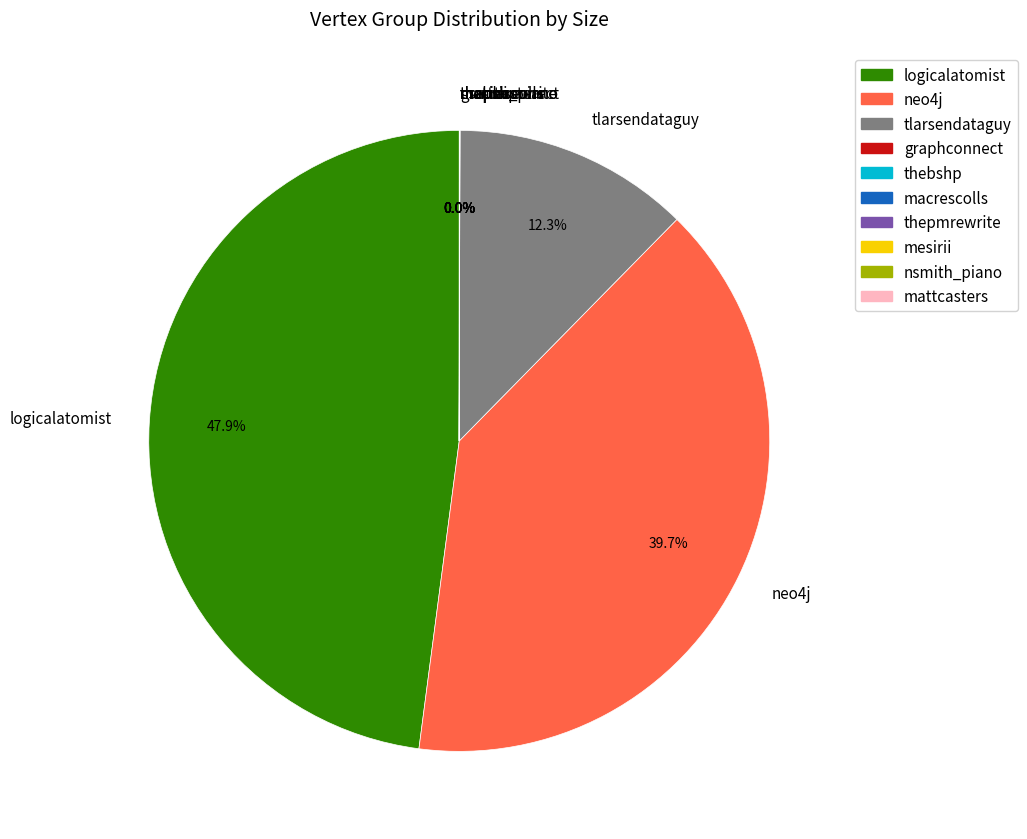

Which slice is the largest?

logicalatomist